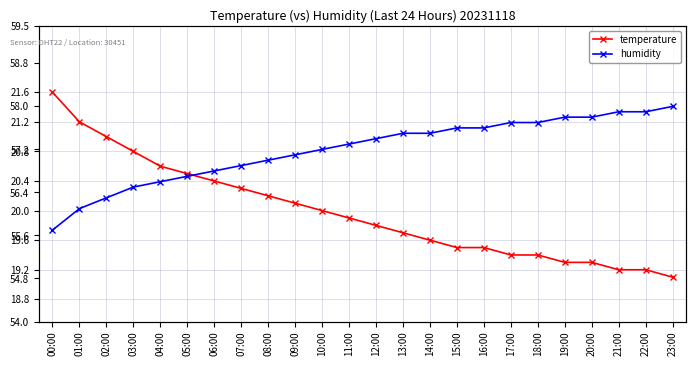

The value of temperature at 23:00 is 33.9. True or false?

False